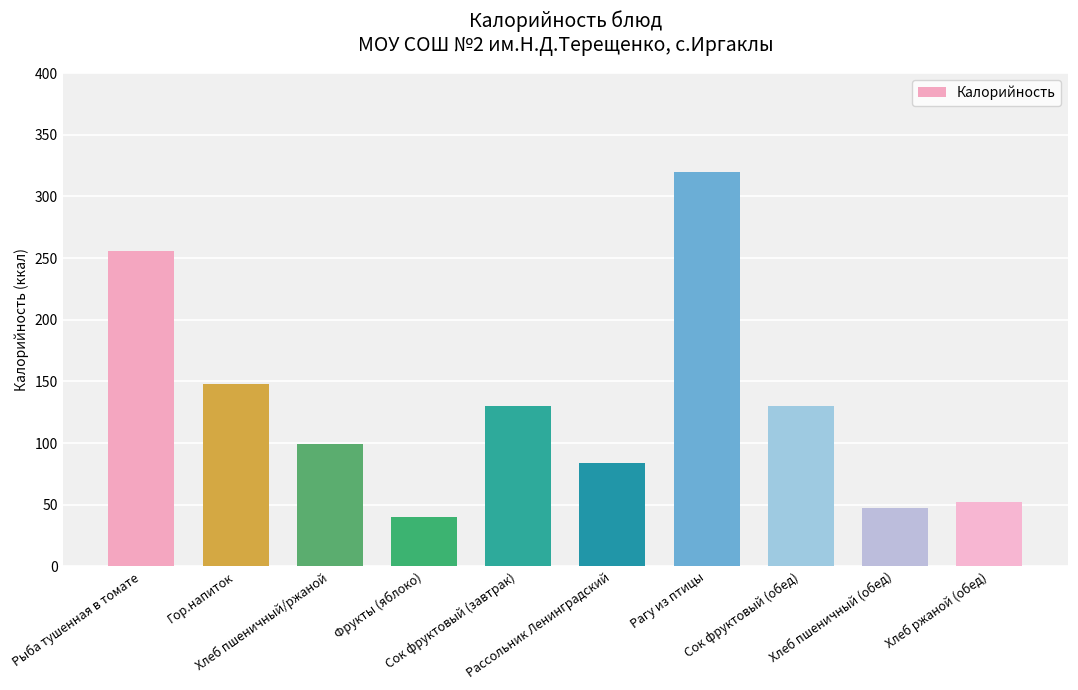

Which category has the highest value across all series?

Рагу из птицы